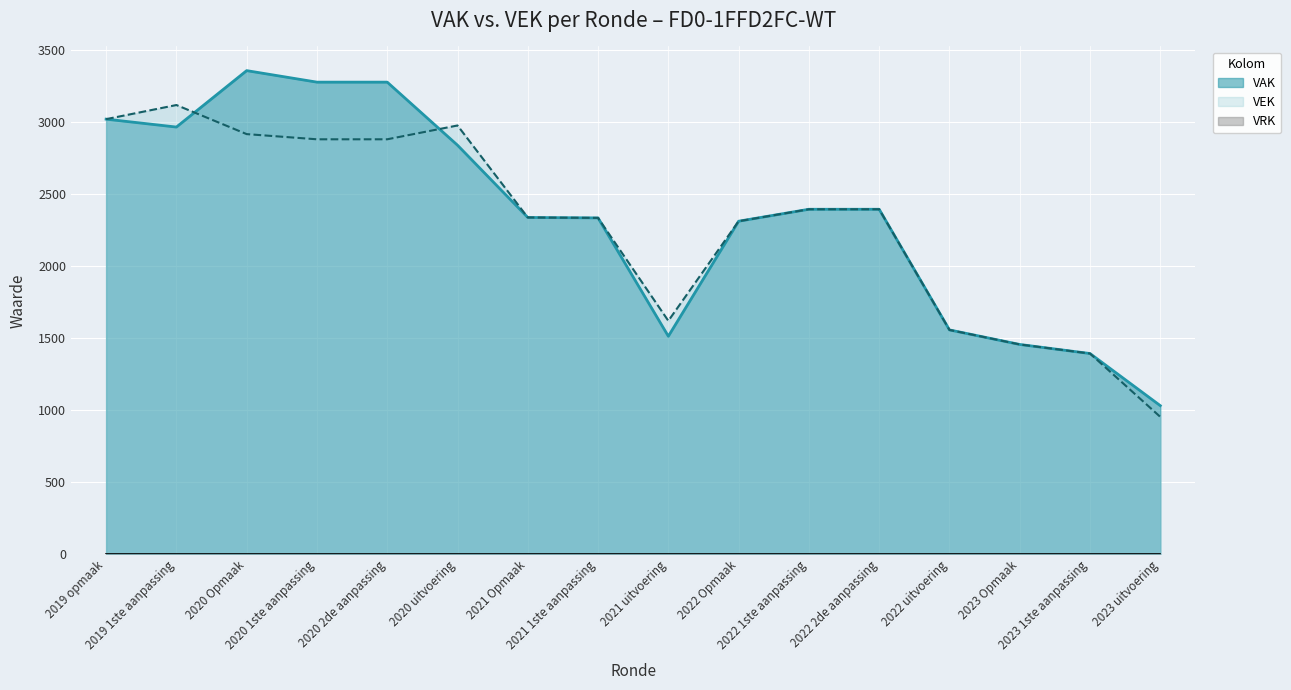

What is the value of the VAK point at the 11th from the left?

2396